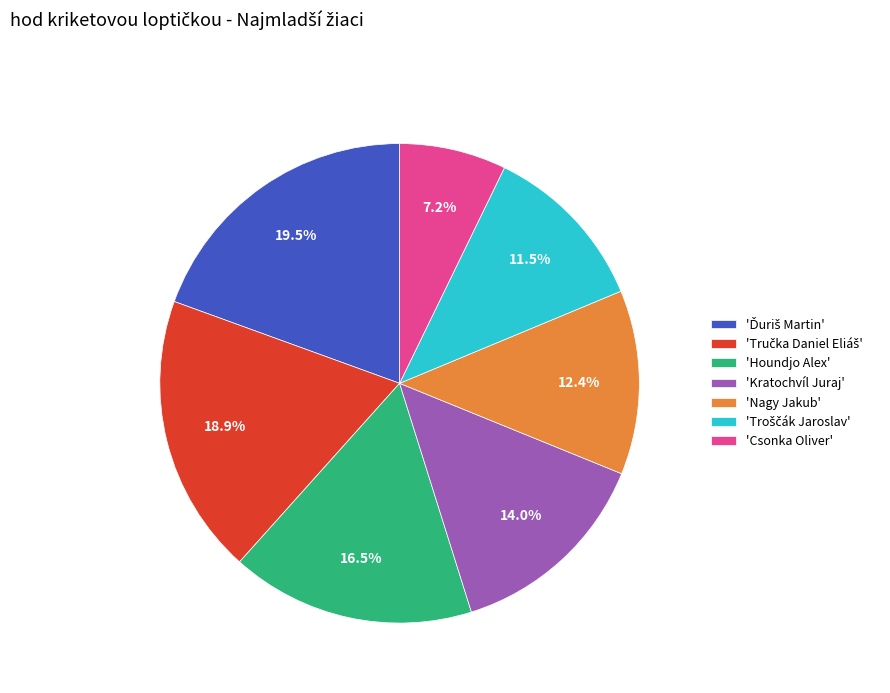

Which slice is the smallest?

'Csonka Oliver'